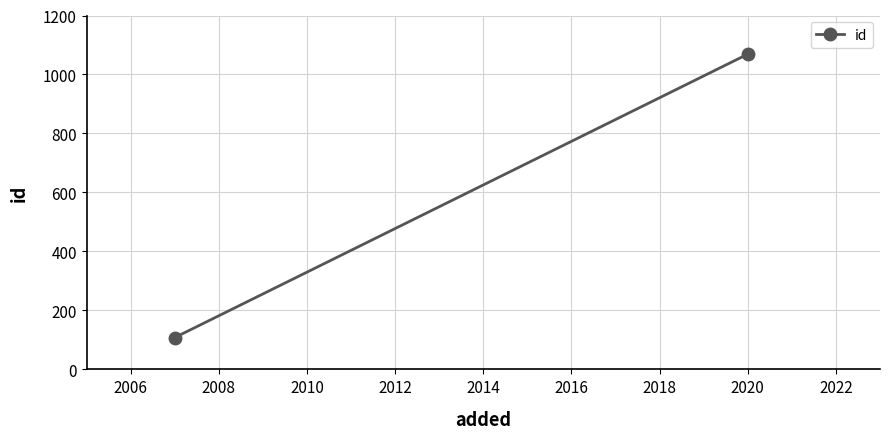

What is the smallest value displayed?

108